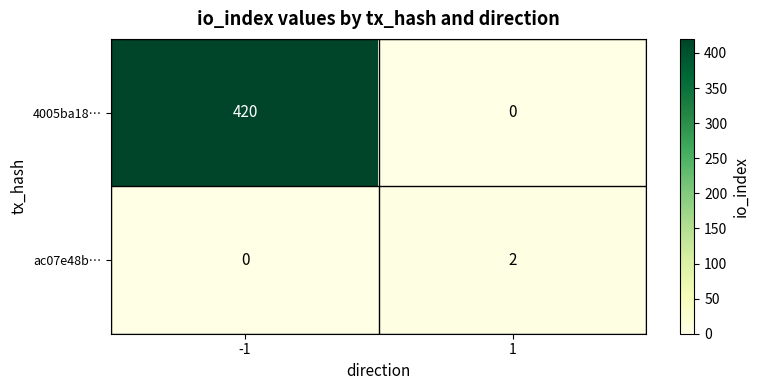

Which series has the largest total across all categories?

4005ba18…